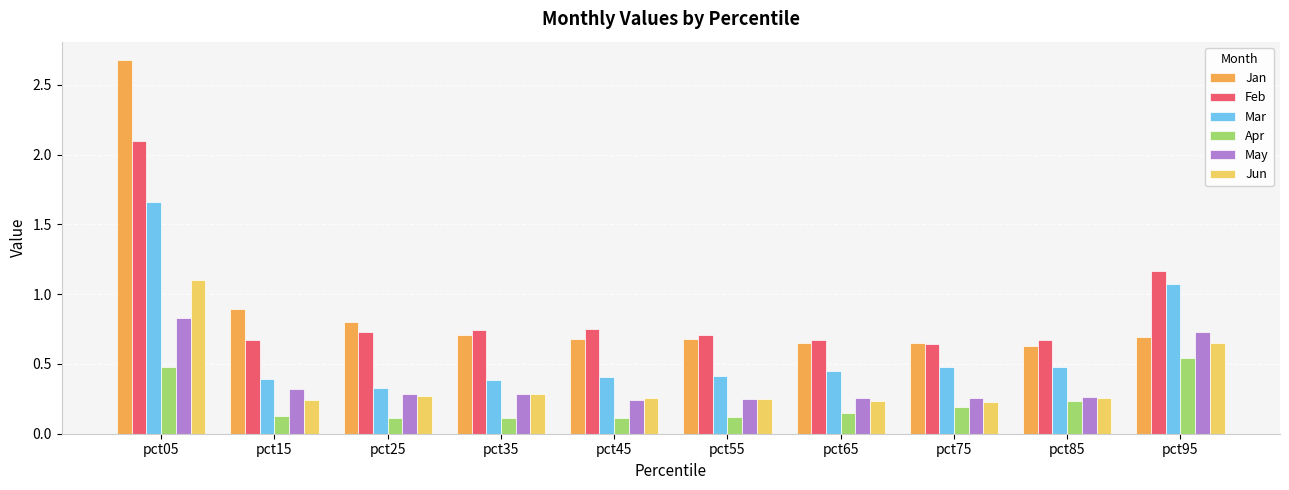

How many May values are between 0 and 1?

10